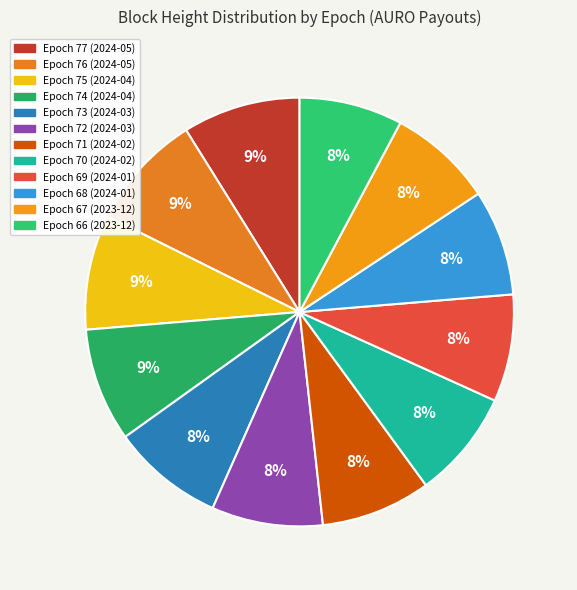

To the nearest percent, what is the difference between the largest and smallest slice percentages?

1%